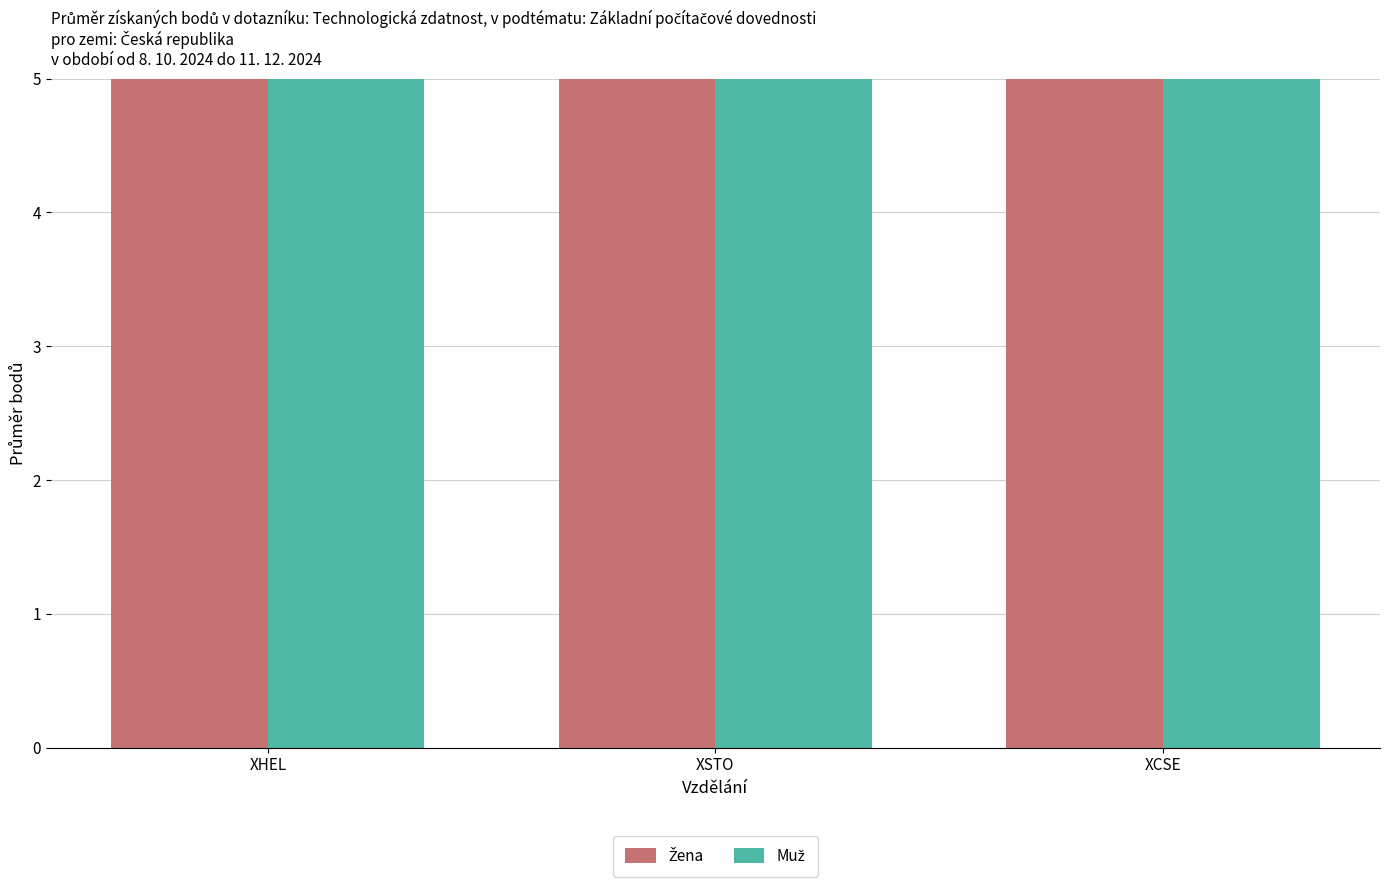

What is the value of the Muž bar at the 2nd from the left?

112.4